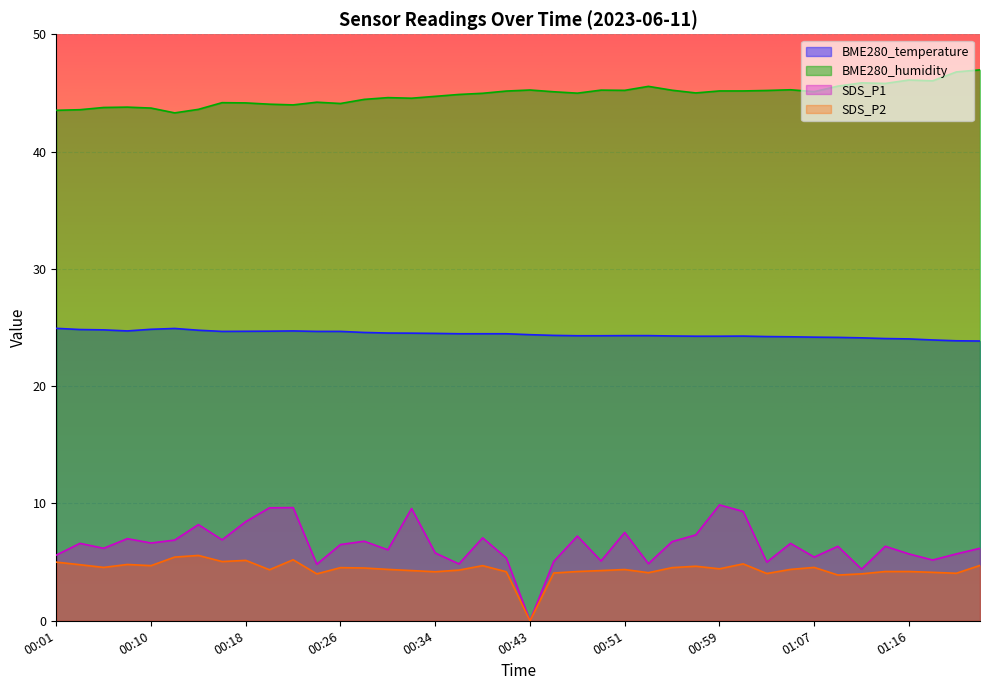

Does the chart display data point markers on the line(s)?

No